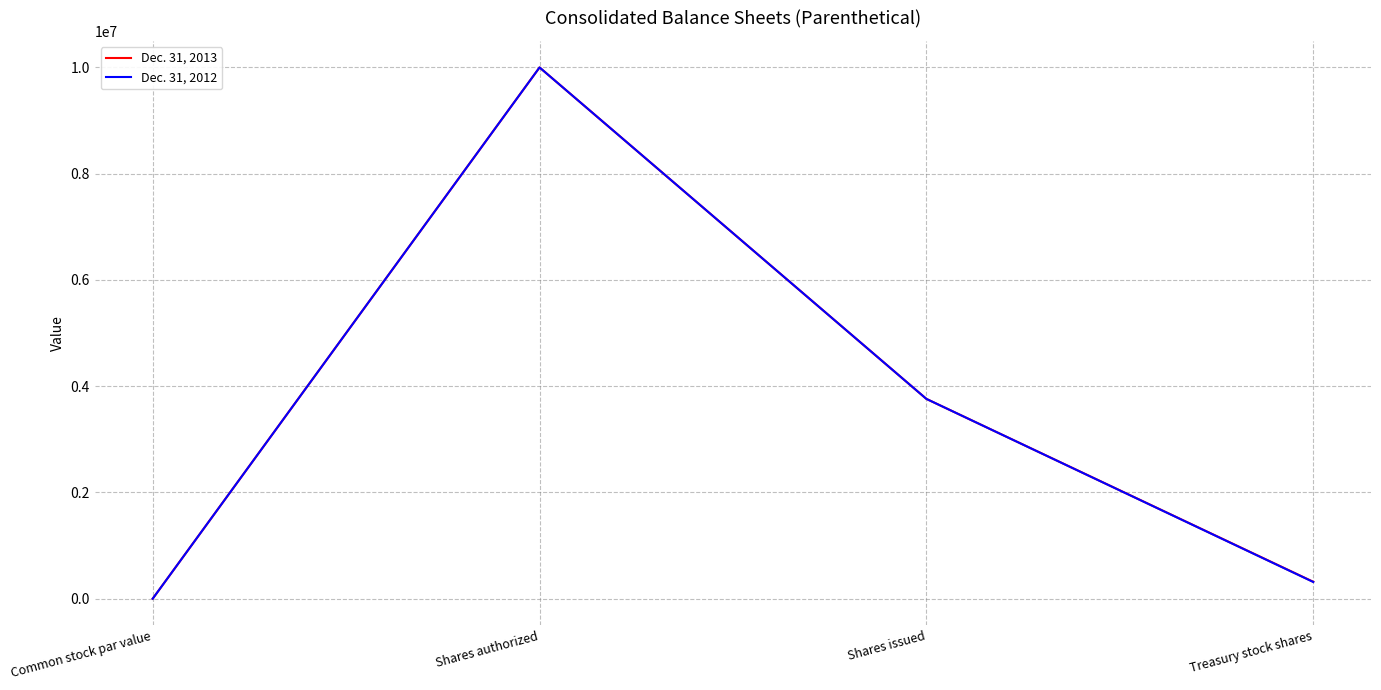

Rank the categories by Dec. 31, 2012 value from lowest to highest.

Common stock par value, Treasury stock shares, Shares issued, Shares authorized